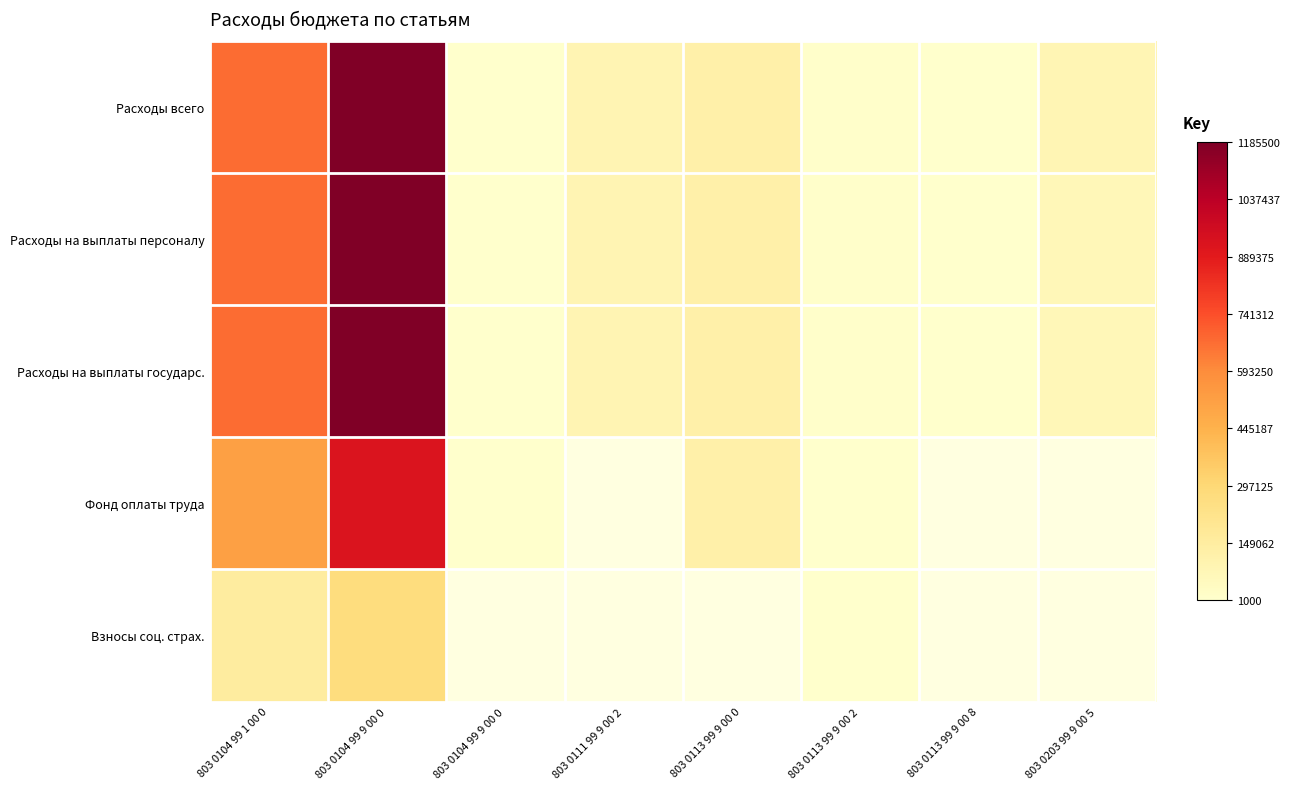

How many distinct data groups are displayed?

5